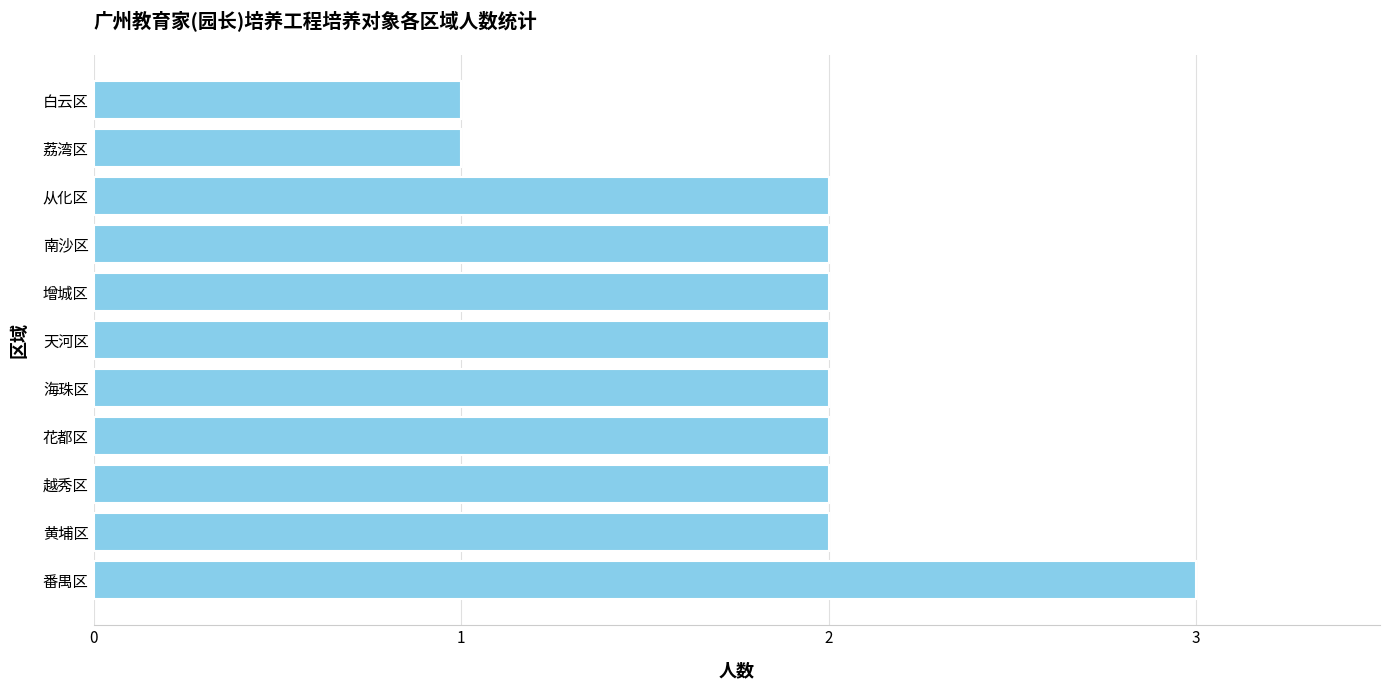

Count the number of data series in this chart.

1